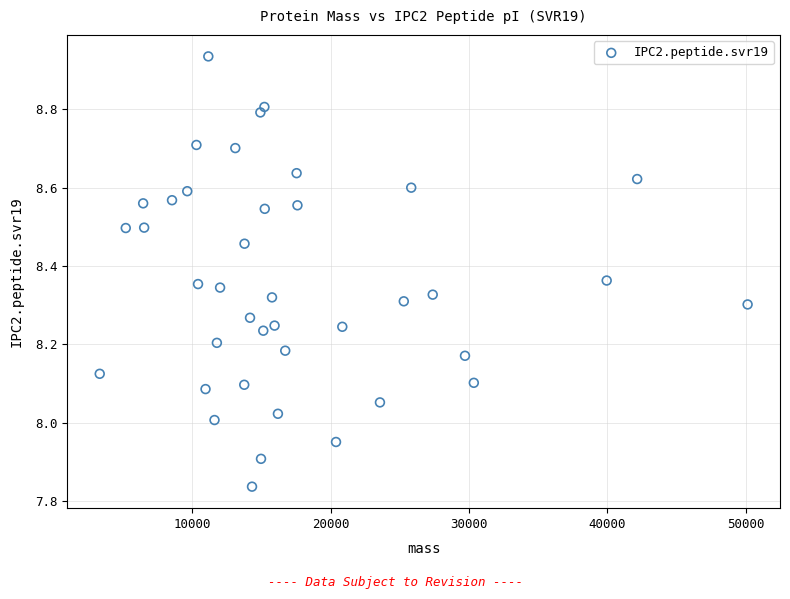

What is the range of X values (max minus min)?

46854.1